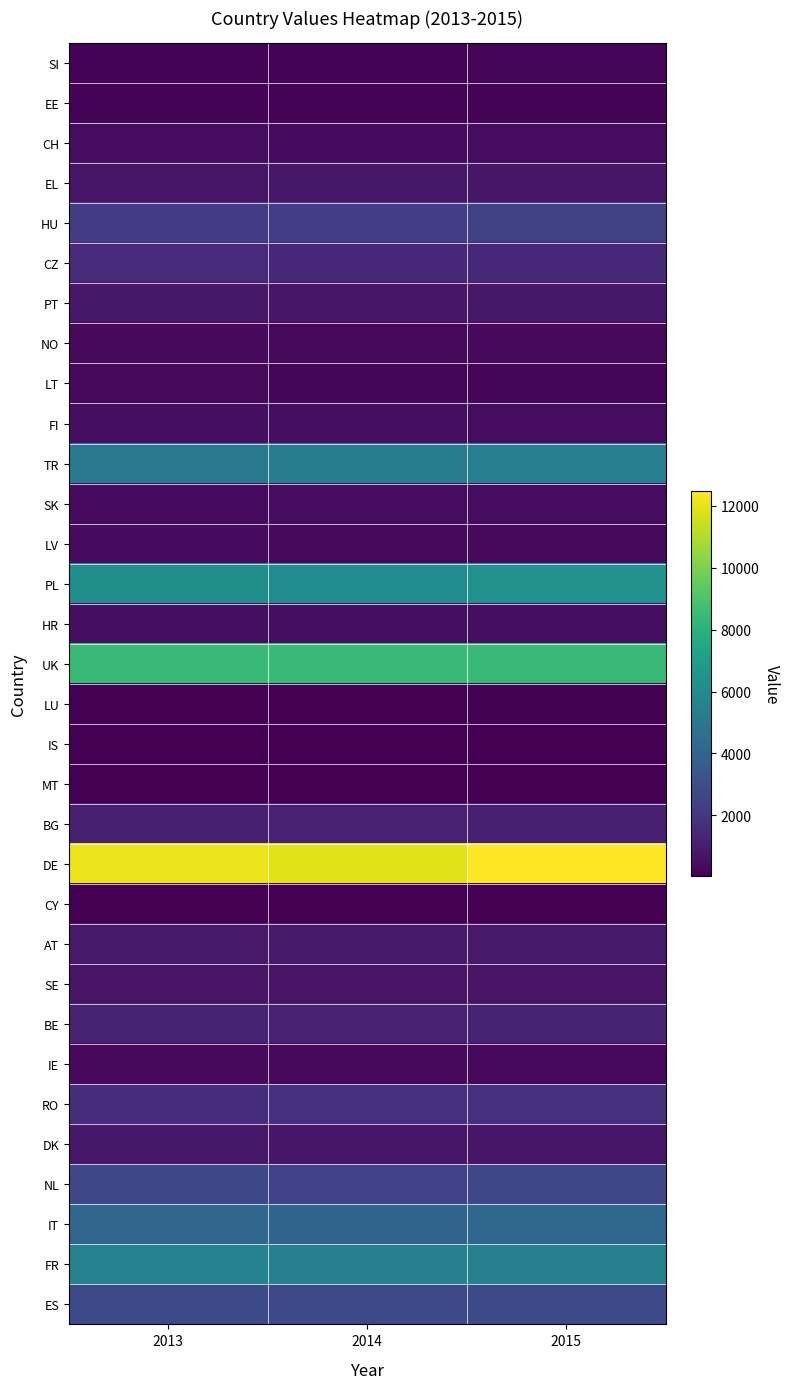

Which category has the highest value in the TR series?

2015